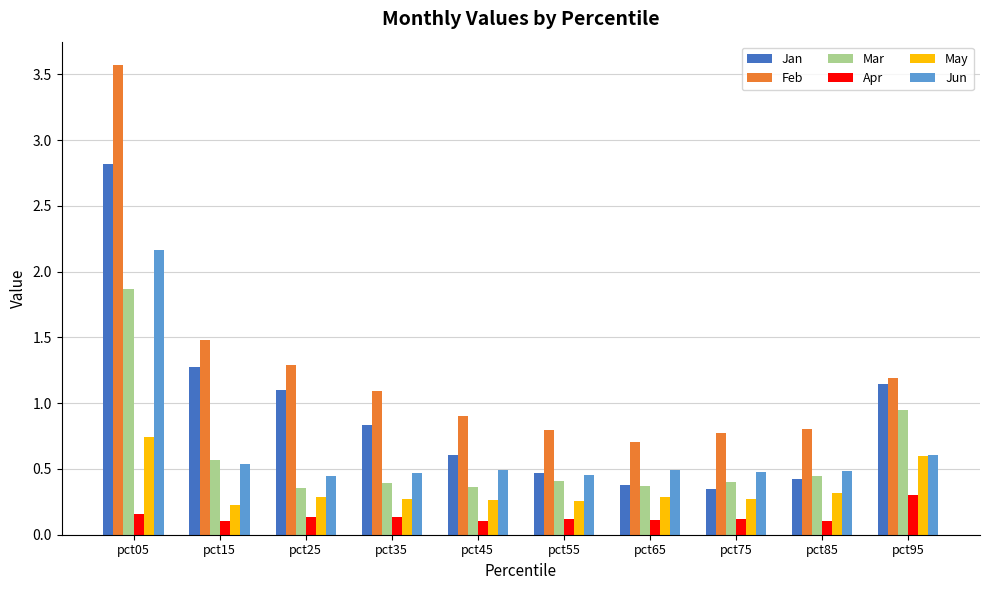

What is the highest value of the Jun series?

2.2